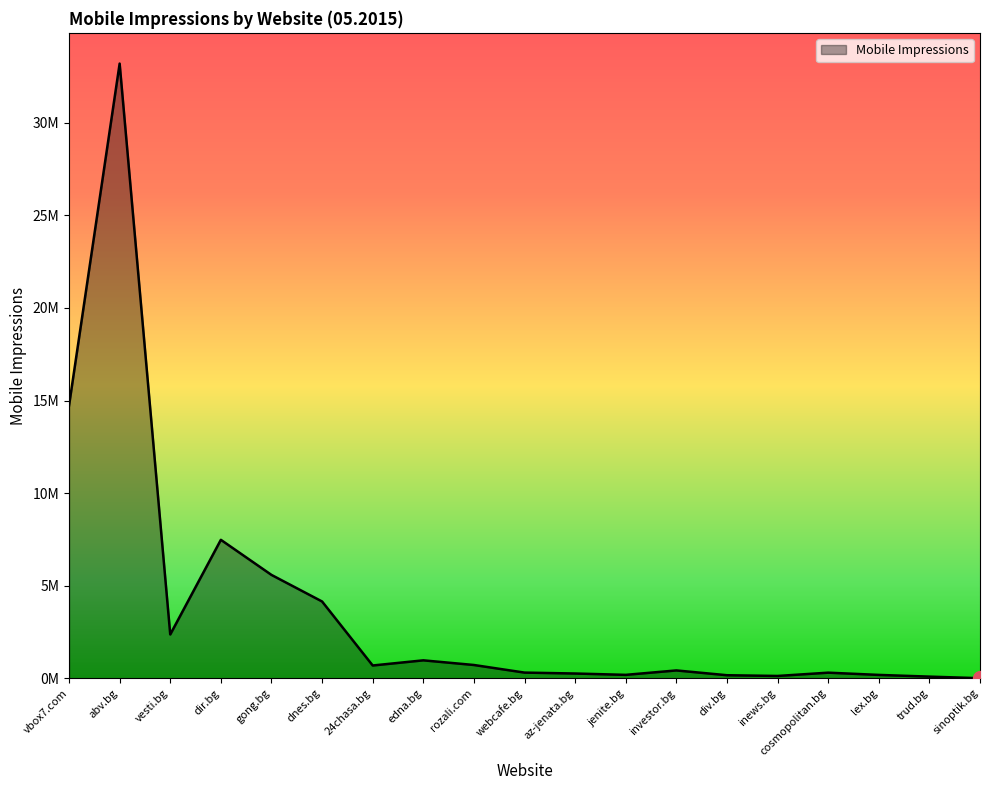

Is it true that the value at trud.bg is 87848?

True